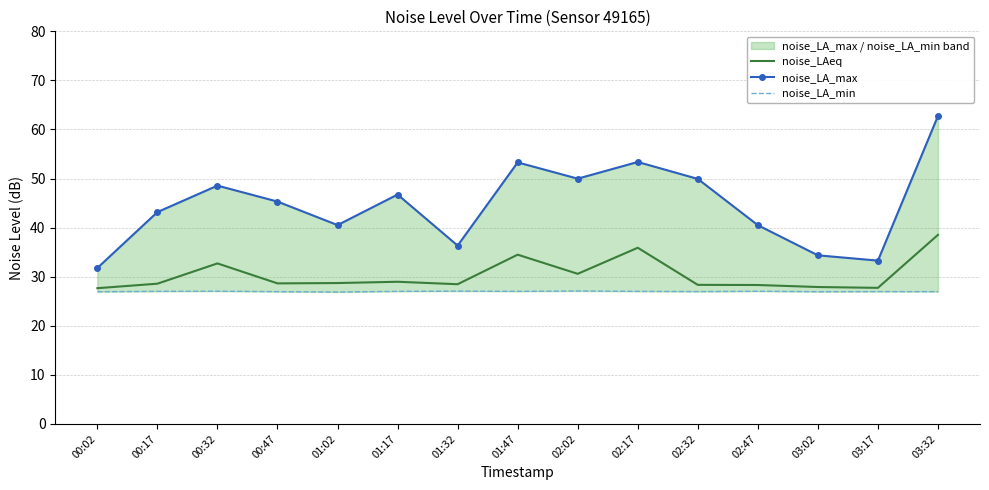

What is the minimum value for noise_LAeq?

27.7